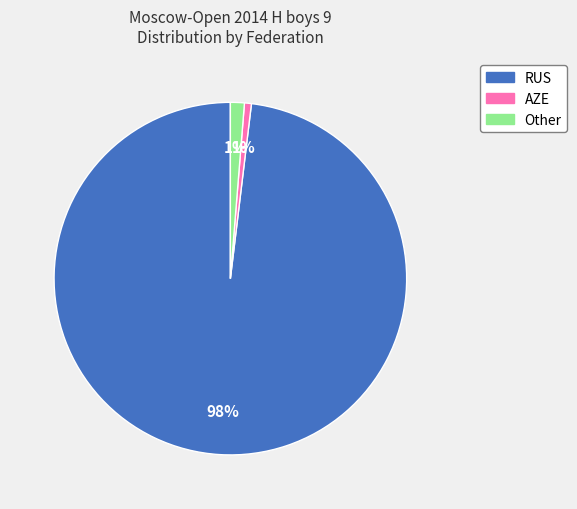

How many segments does this pie chart have?

3